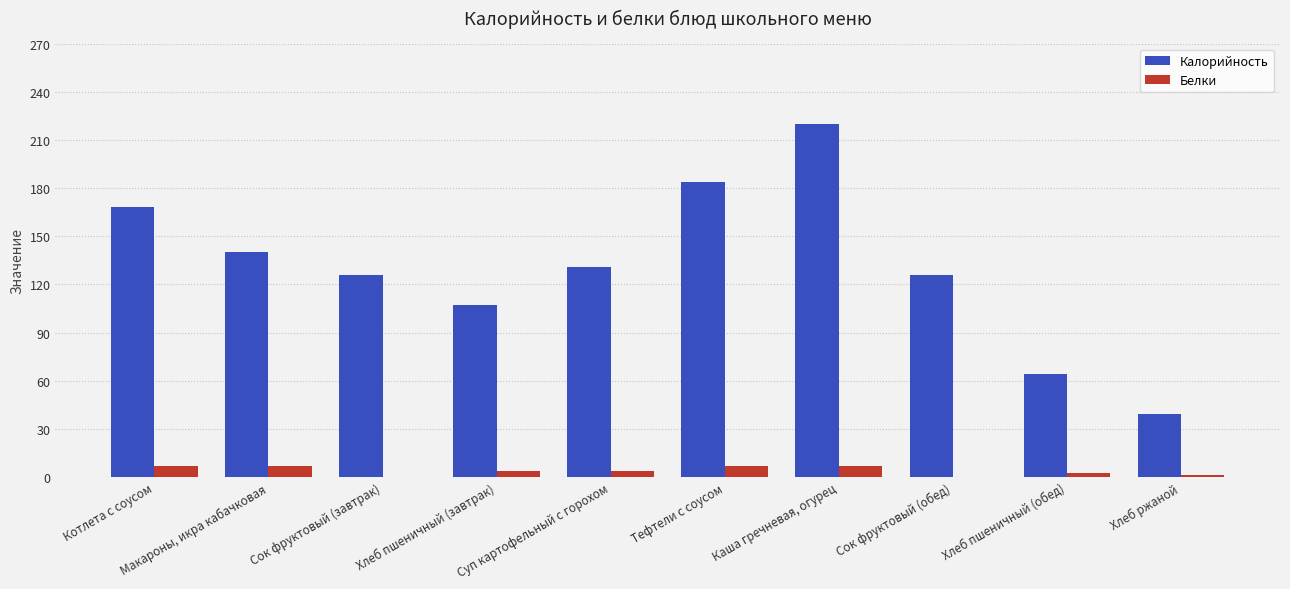

What is the highest value of the Белки series?

7.0